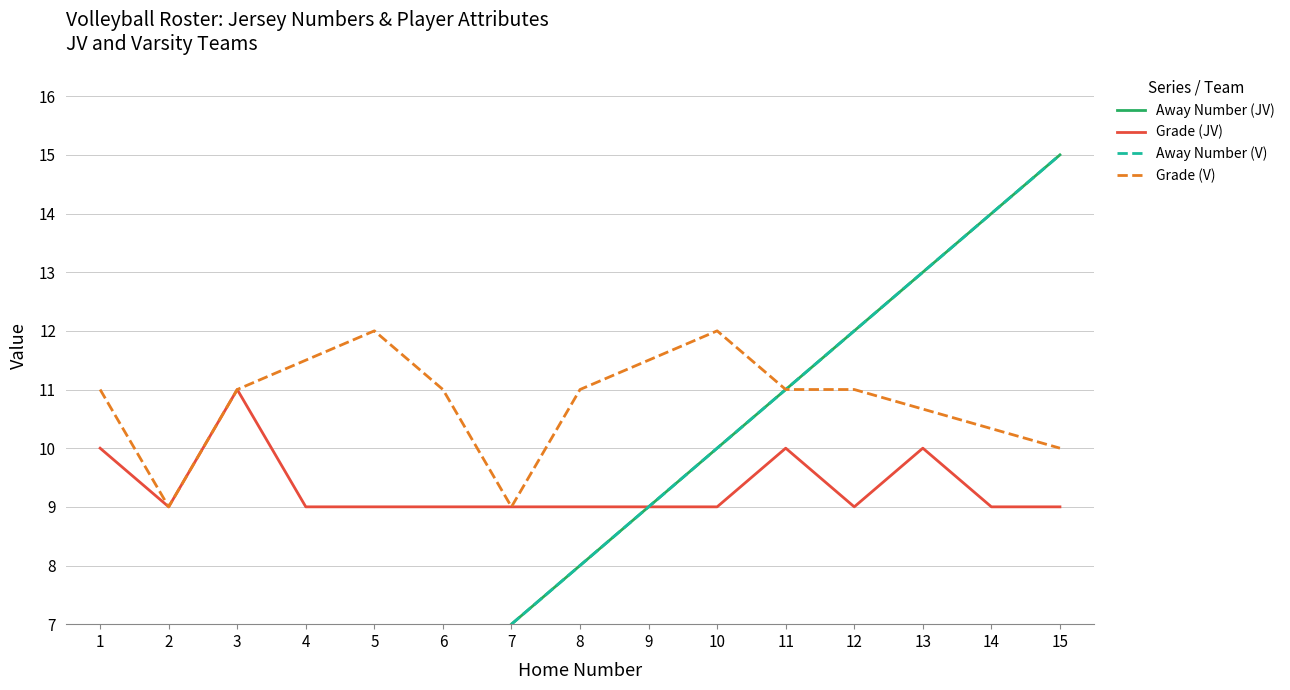

What is the difference between the highest and lowest values at 15?

6